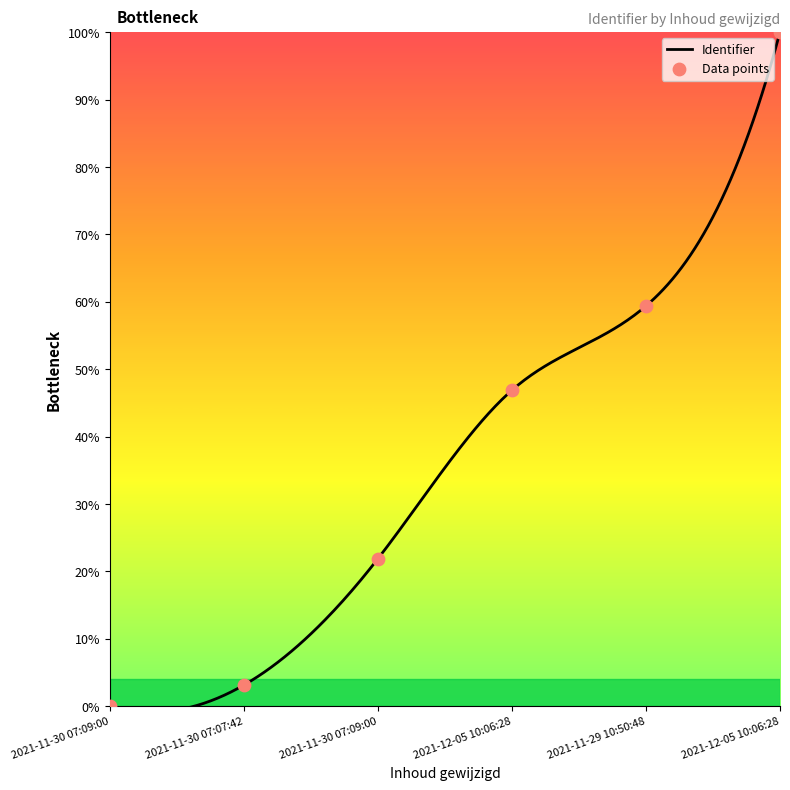

What is the change in value from 2021-11-30 07:09:00 to 2021-12-05 10:06:28?

+78.1